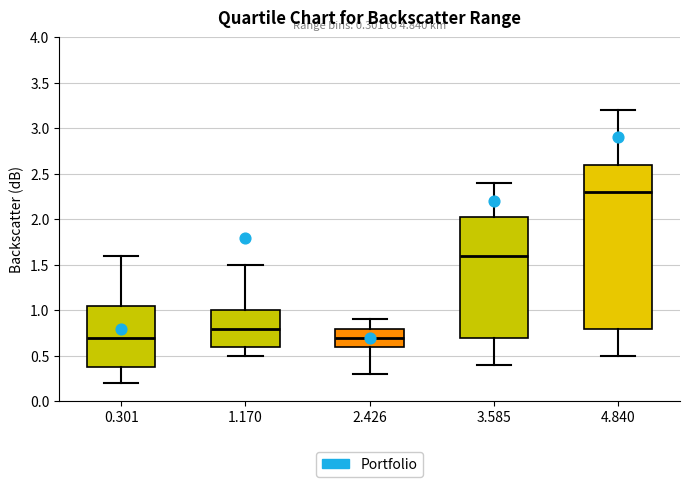

Which box's median line is the highest?

4.840